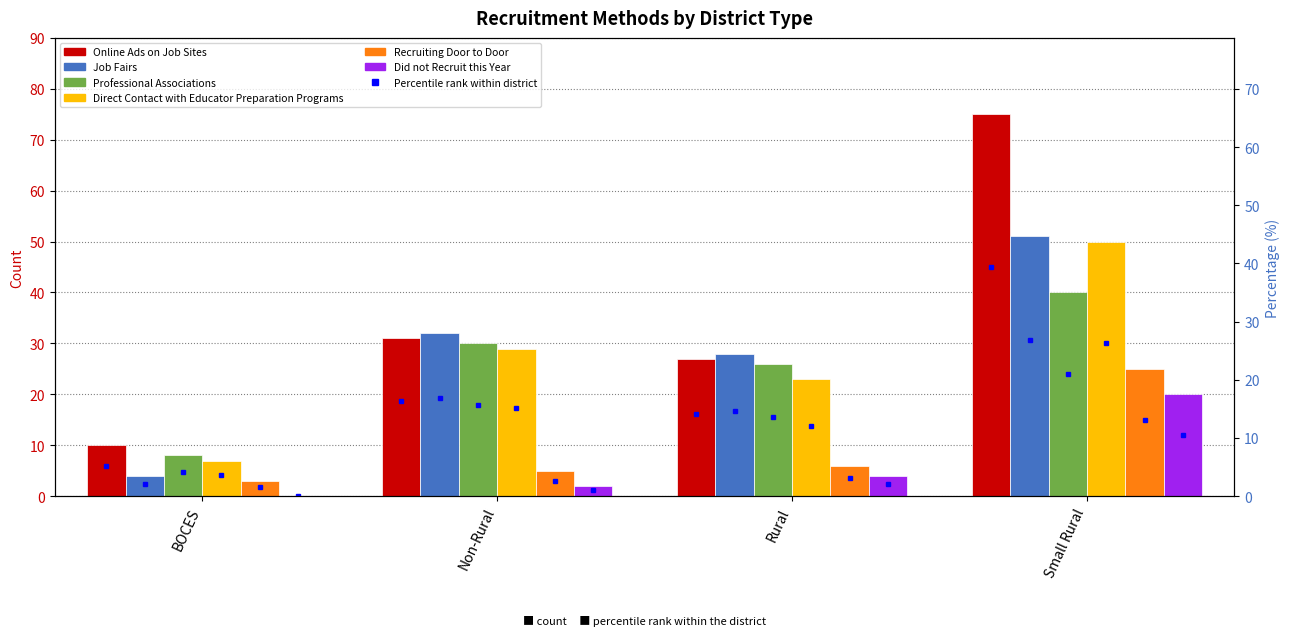

What position from the right is BOCES?

4